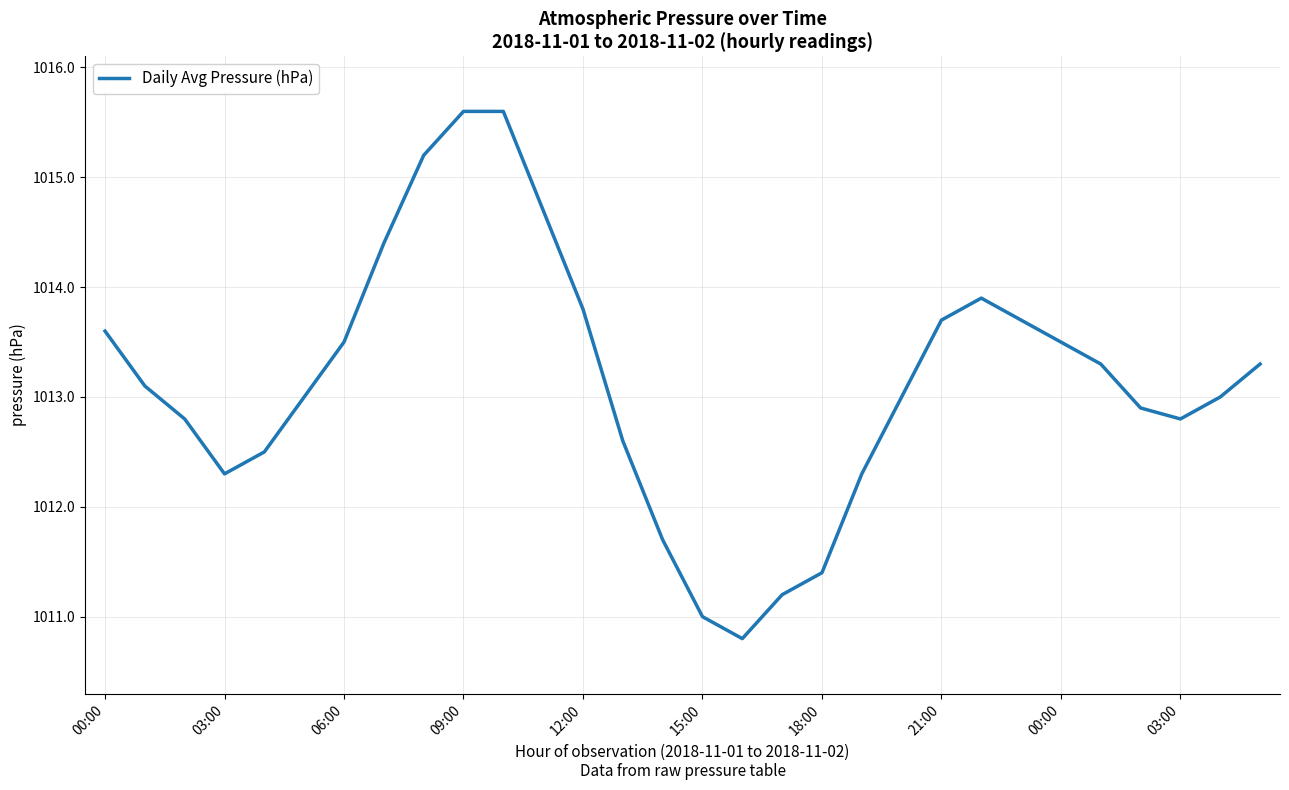

What is the maximum value shown in the chart?

1015.6